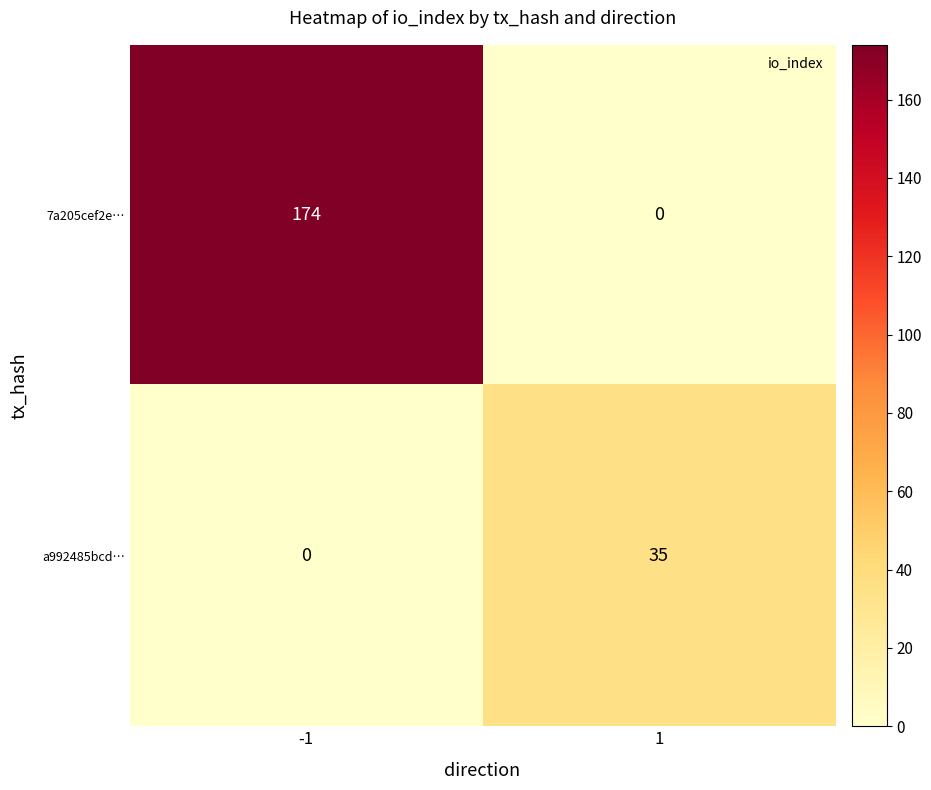

Which series has the widest spread of values?

7a205cef2e…